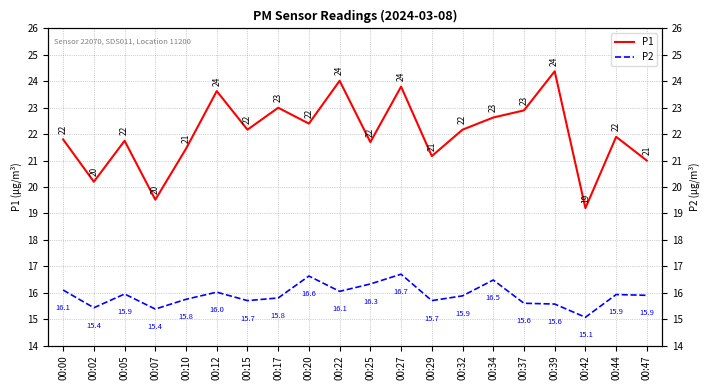

Where is the first local minimum for P2?

00:02